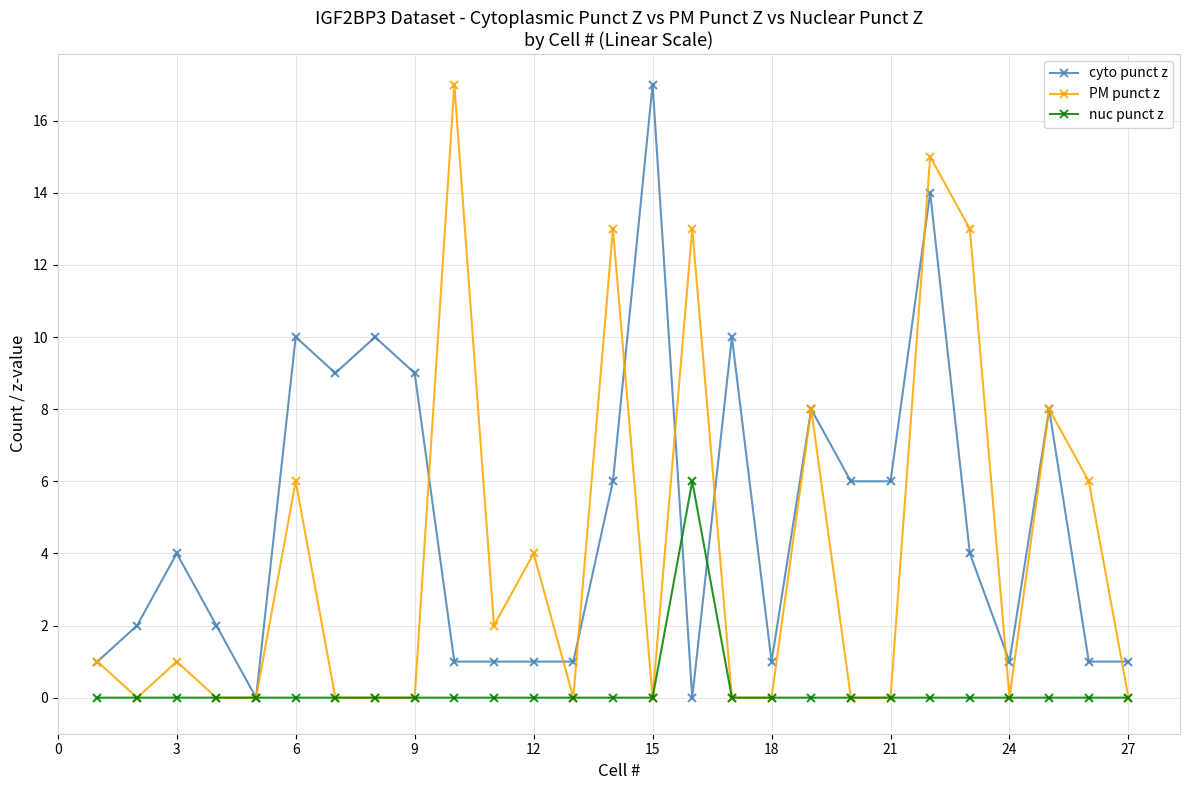

Which series has the largest total across all categories?

cyto punct z